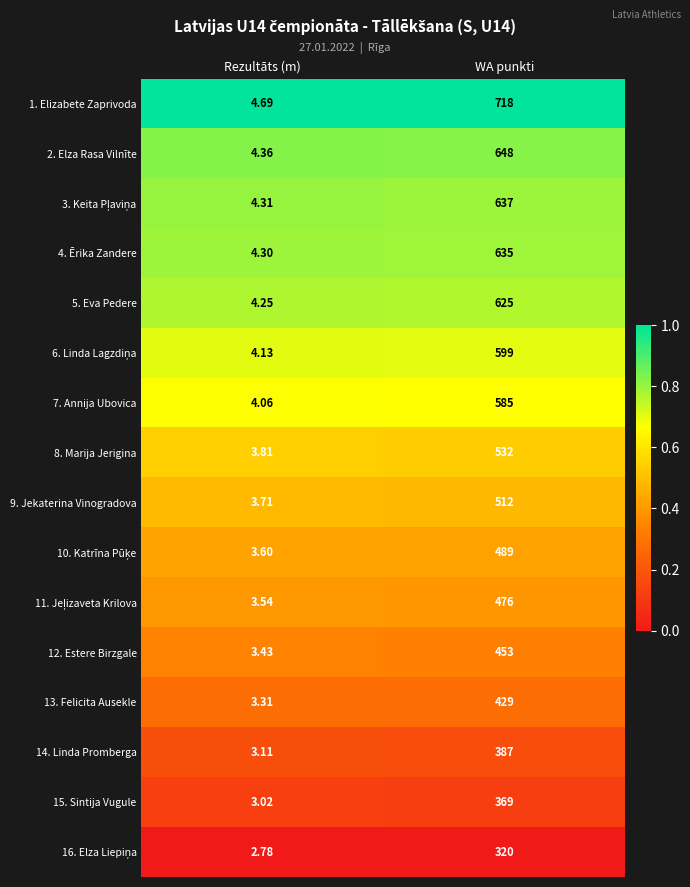

Which category has the highest value in the 2. Elza Rasa Vilnīte series?

WA punkti